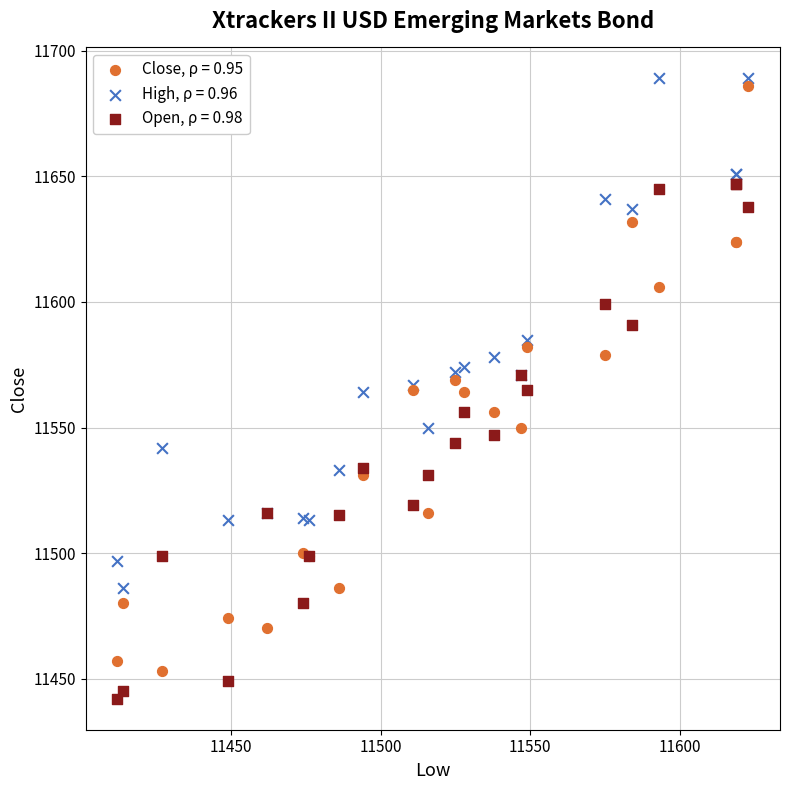

Which series contains the lowest Y value?

Open, ρ = 0.98